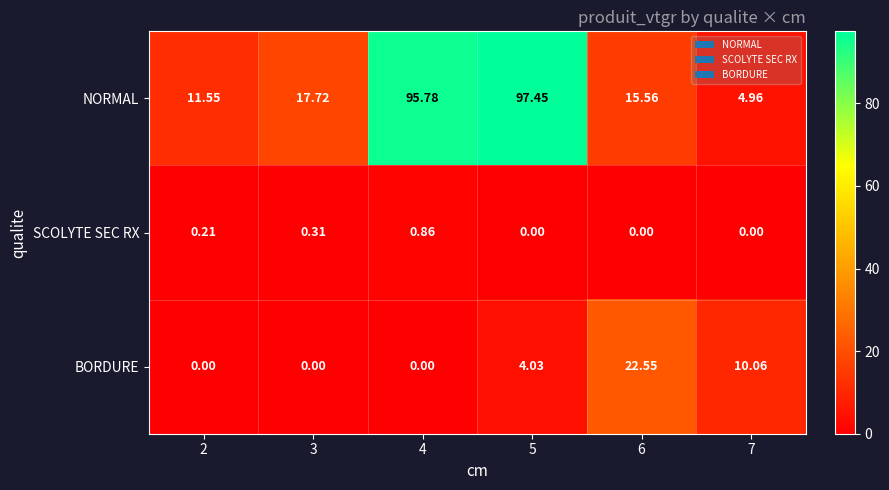

Is the value of BORDURE at 5 greater than the value of NORMAL at 3?

No